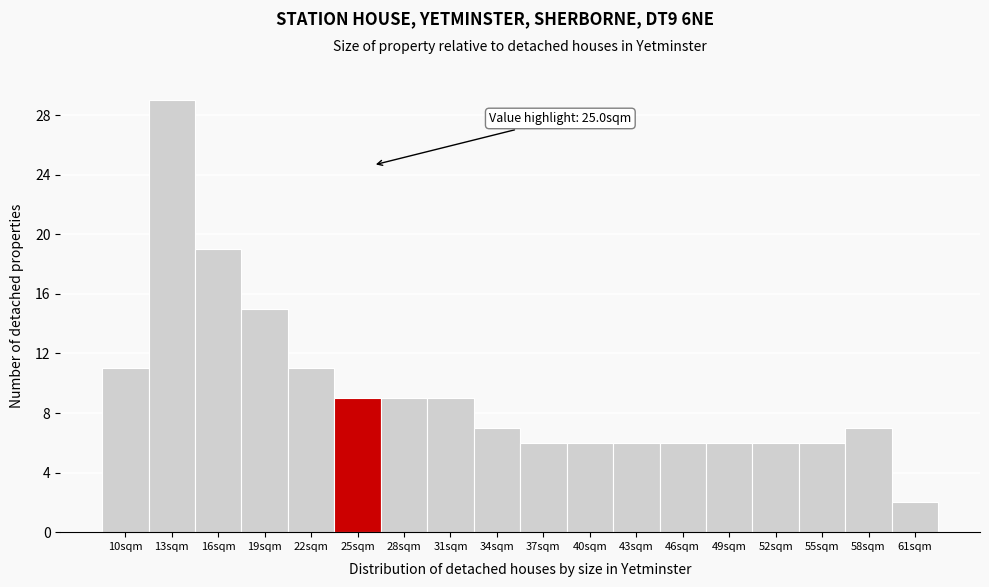

Over which range of the x-axis is the bar tallest?

12 to 15